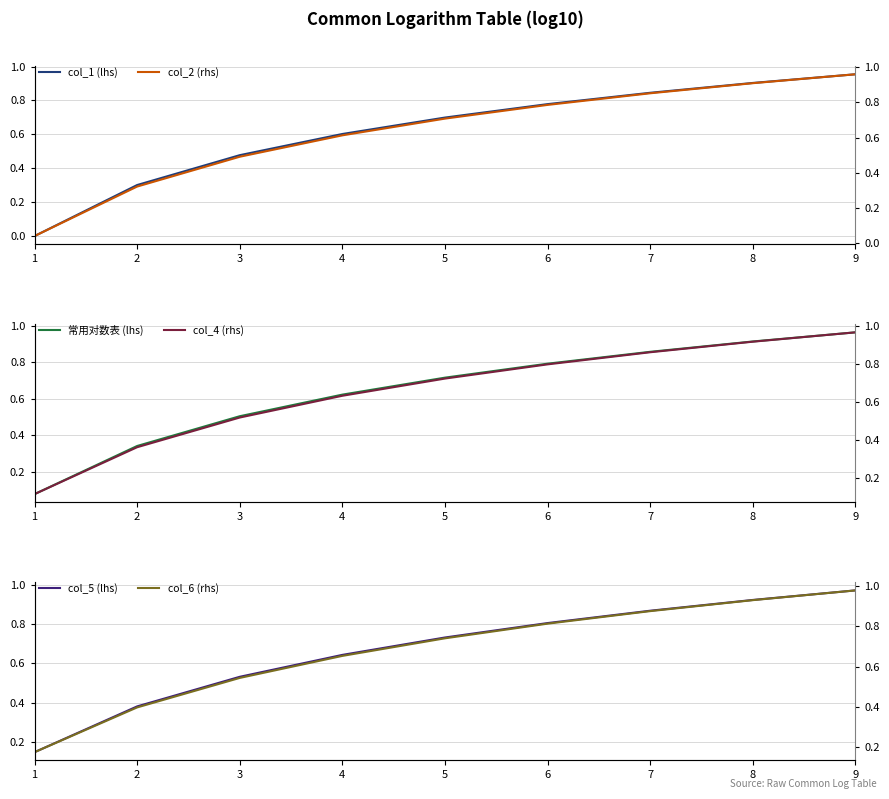

What is the difference between the maximum and second lowest values in the col_2 (rhs) series?

0.6